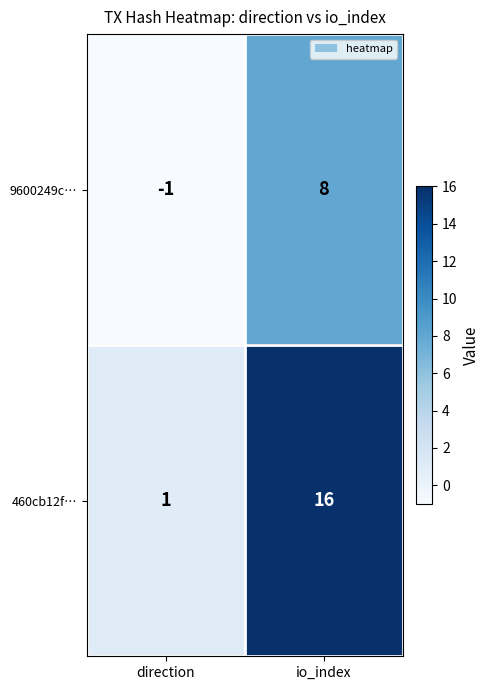

Which series has the largest range (max minus min)?

460cb12f…